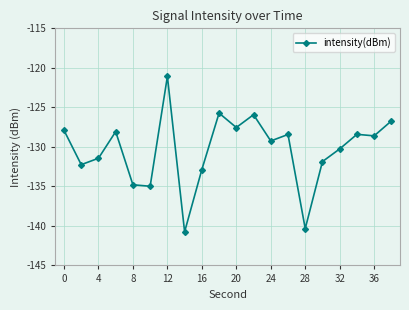

What is the difference between the second highest and second lowest values?

14.6